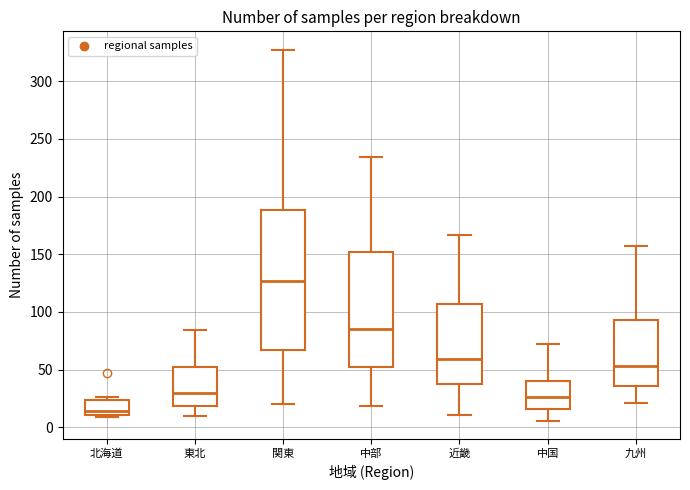

Where does the median line of the box for 九州 sit on the y-axis? The values are not printed on the chart, so give them approximately, as read against the axis.

55